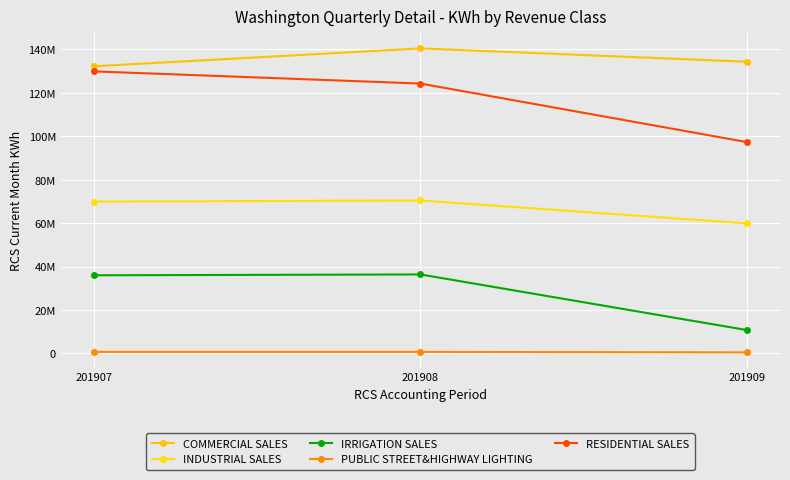

Is it true that PUBLIC STREET&HIGHWAY LIGHTING equals 483026 at 201909?

True